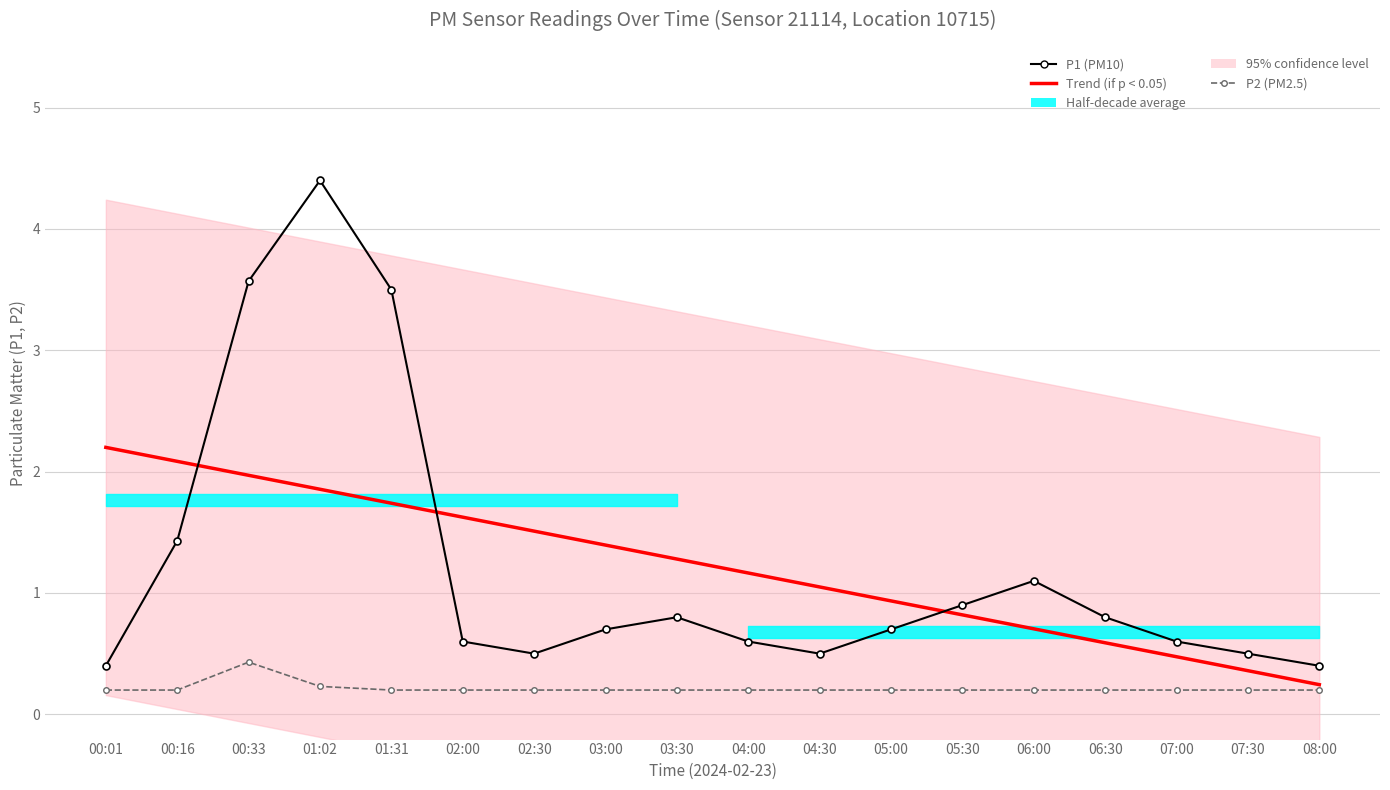

What is the value of the P1 (PM10) point at the 14th from the left?

1.1